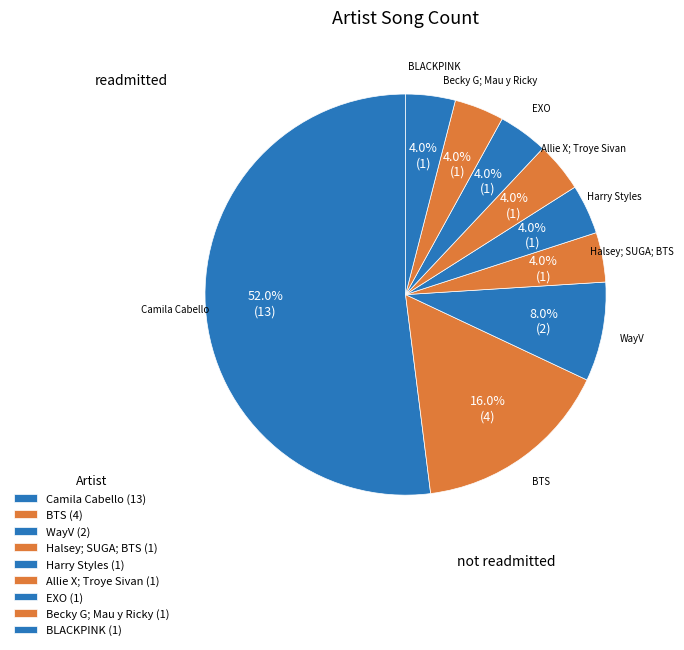

Count the number of slices in the pie.

9